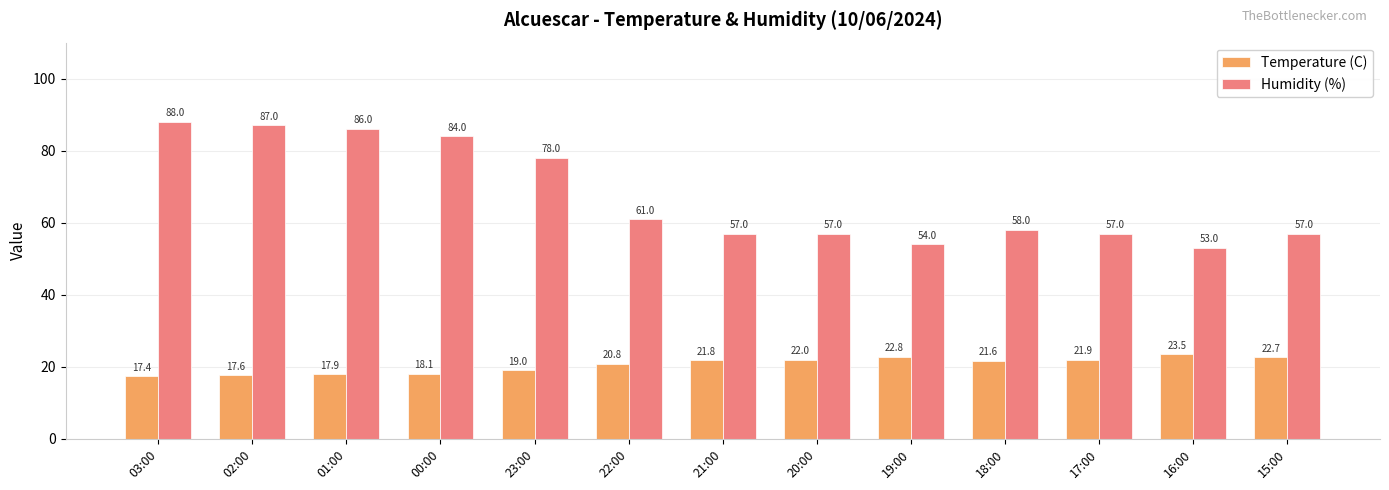

At 20:00, list the series in order from smallest to largest.

Temperature (C), Humidity (%)